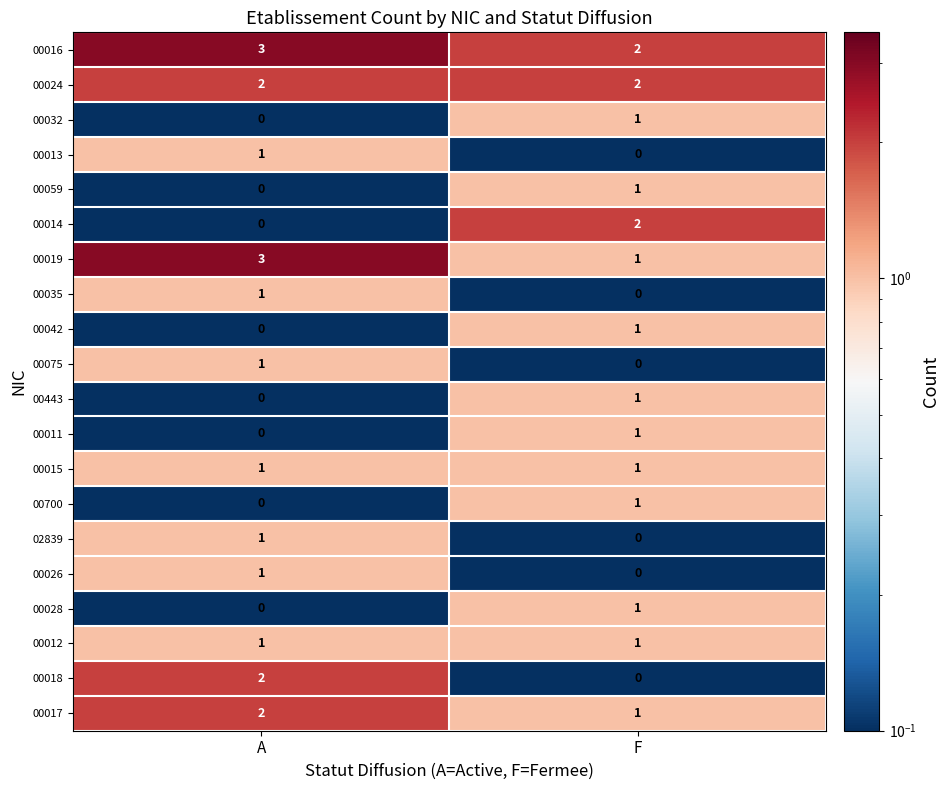

What is the sum of all 00017 values?

3